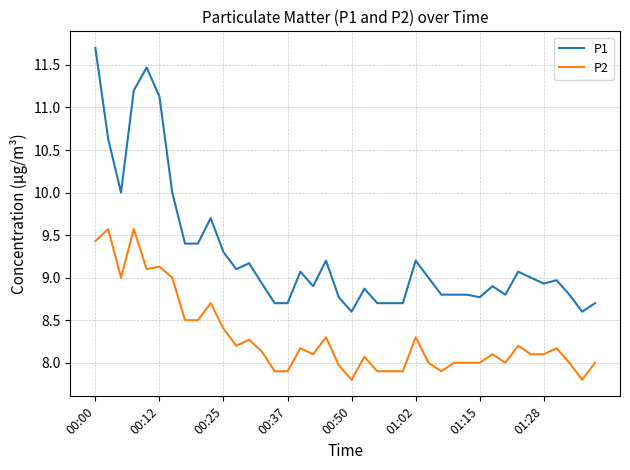

What is the minimum value shown in the chart?

7.8